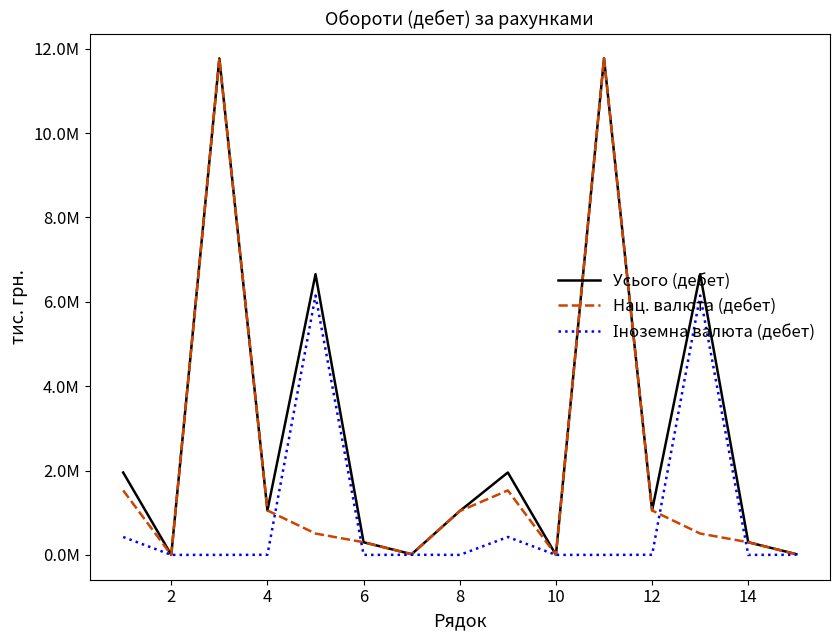

Which series ends up on top after the final intersection of Нац. валюта (дебет) and Іноземна валюта (дебет)?

Нац. валюта (дебет)